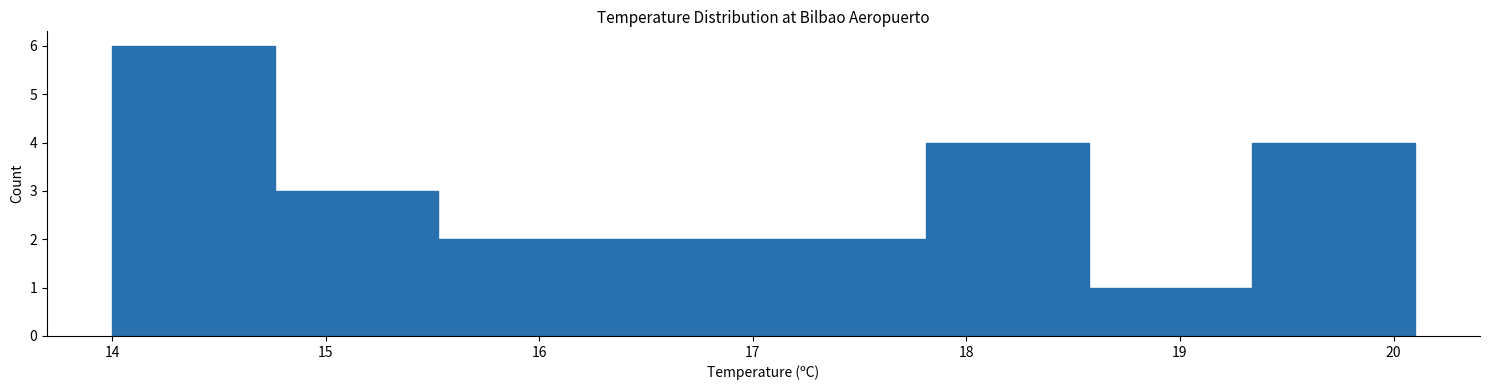

Reading left to right, list every bar in this chart as the range it spans on the x-axis followed by its height. Neither the bar edges nor the heights are printed on the chart, so give them approximately, as read against the axes.

14.0 to 14.8: 6
14.8 to 15.5: 3
15.5 to 16.3: 2
16.3 to 17.1: 2
17.1 to 17.8: 2
17.8 to 18.6: 4
18.6 to 19.3: 1
19.3 to 20.1: 4